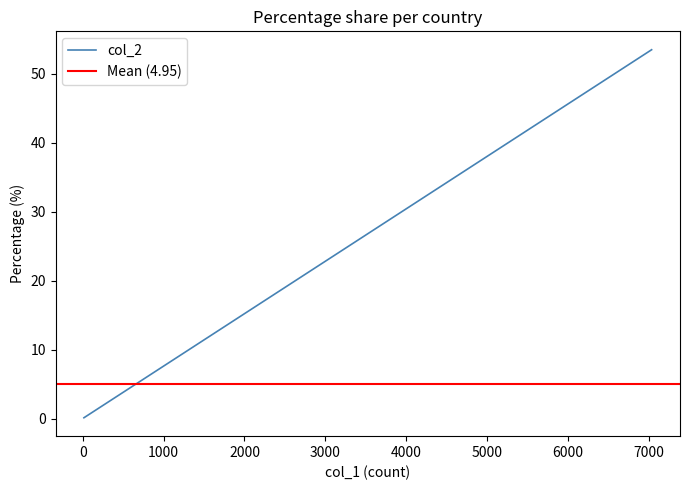

What is the average value?

5.0